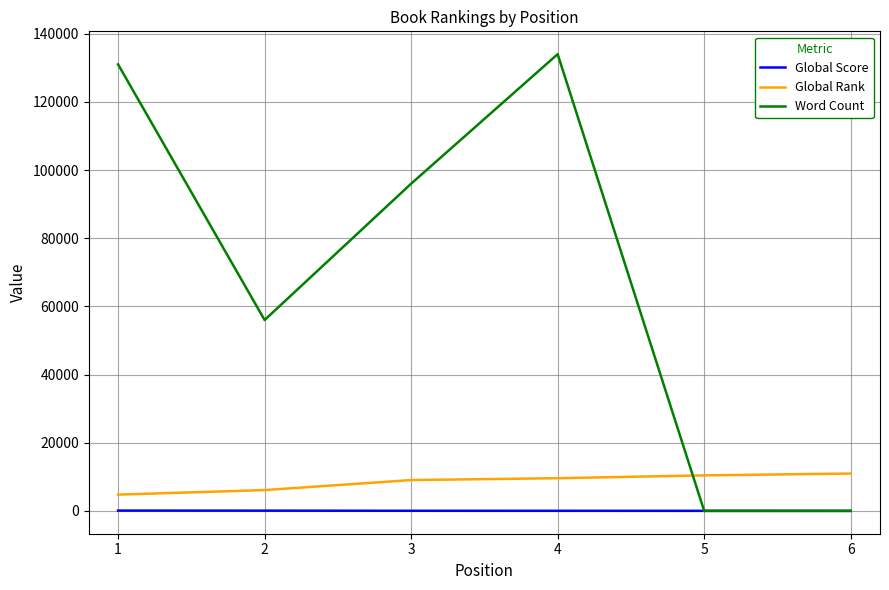

List the series in order of their peak value, highest first.

Word Count, Global Rank, Global Score